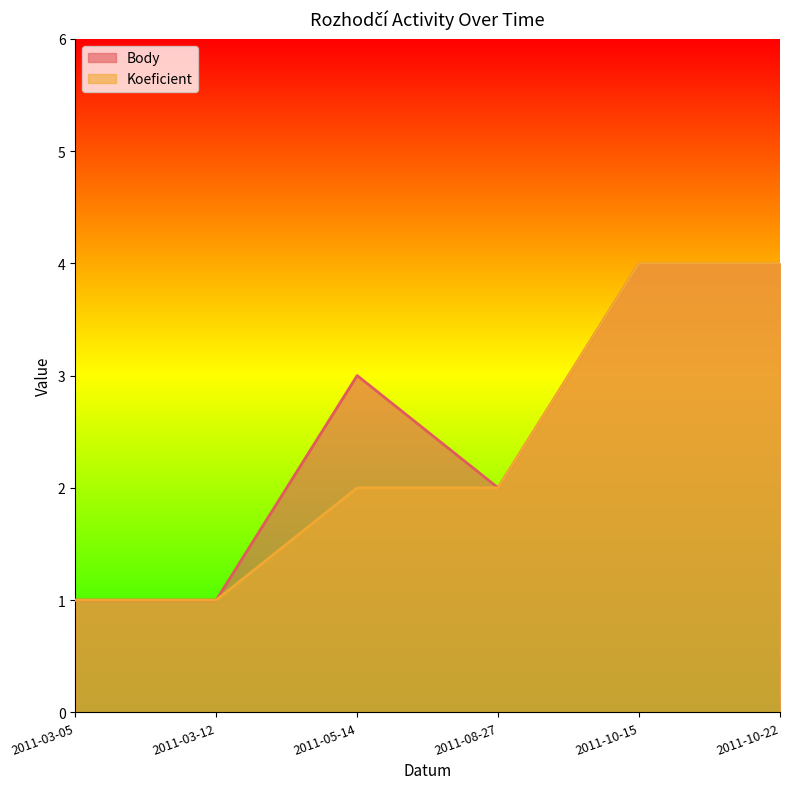

What is the label of the 1st point from the left?

2011-03-05